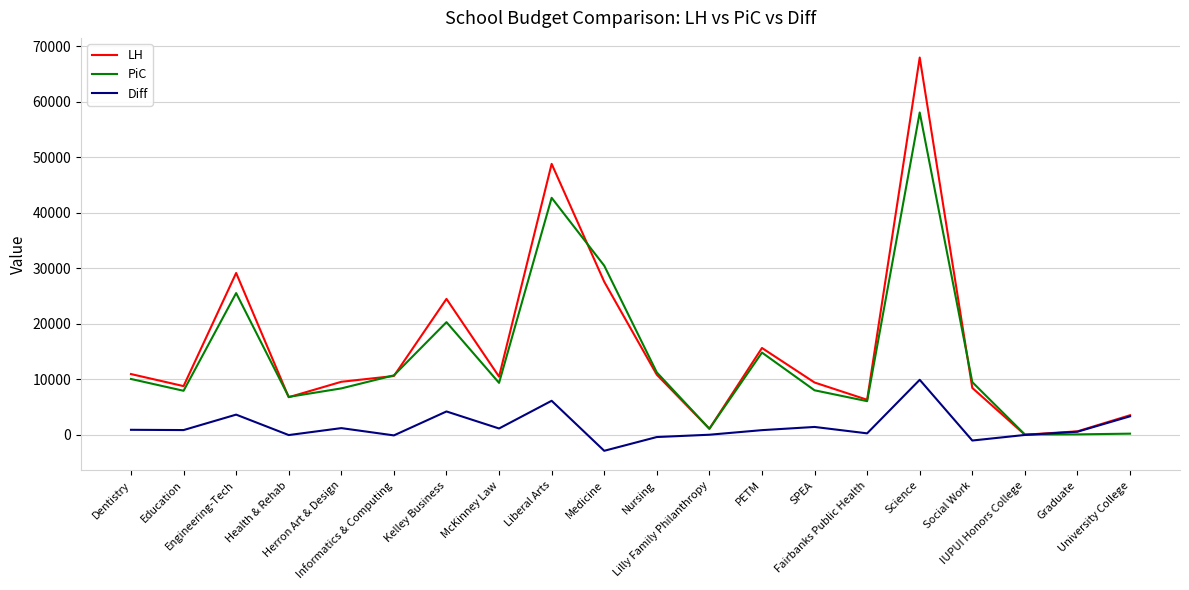

What are all the series names shown in the legend?

LH, PiC, Diff